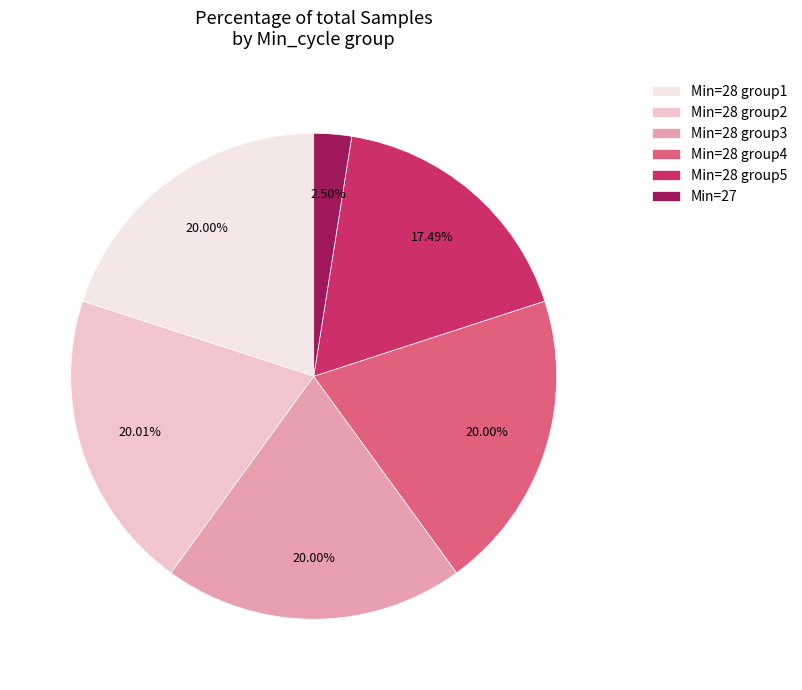

Combined, do Min=28 group2 and Min=28 group5 account for over 50%?

No